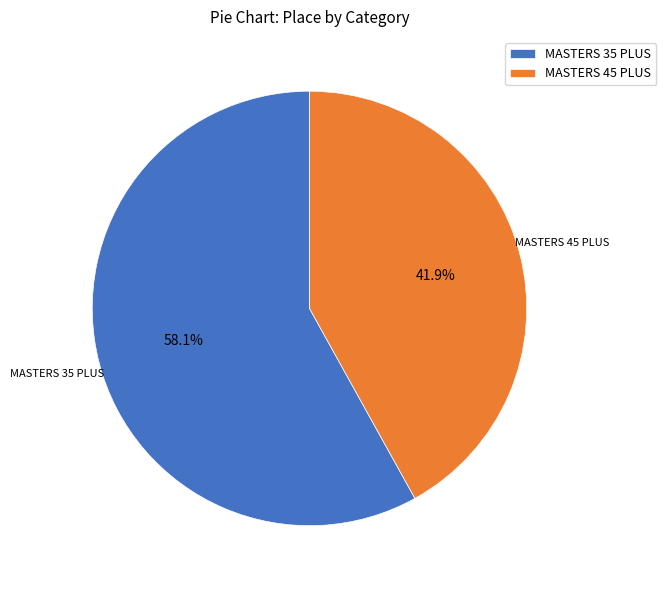

Which category has the smallest portion of the pie?

MASTERS 45 PLUS